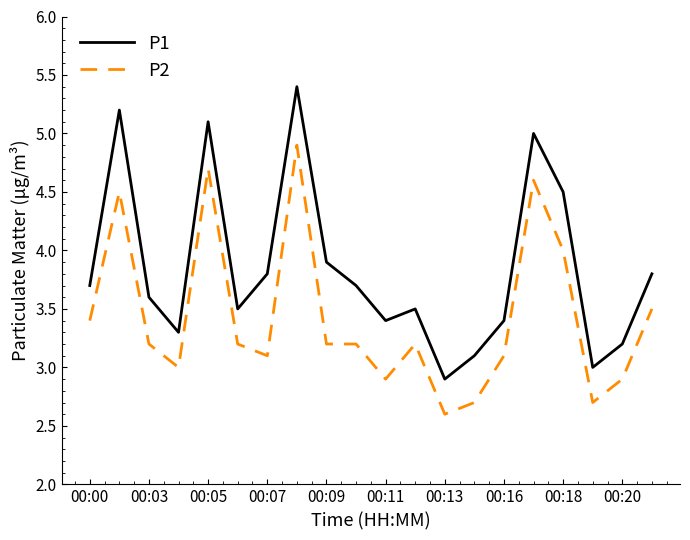

Which series has the widest spread of values?

P1